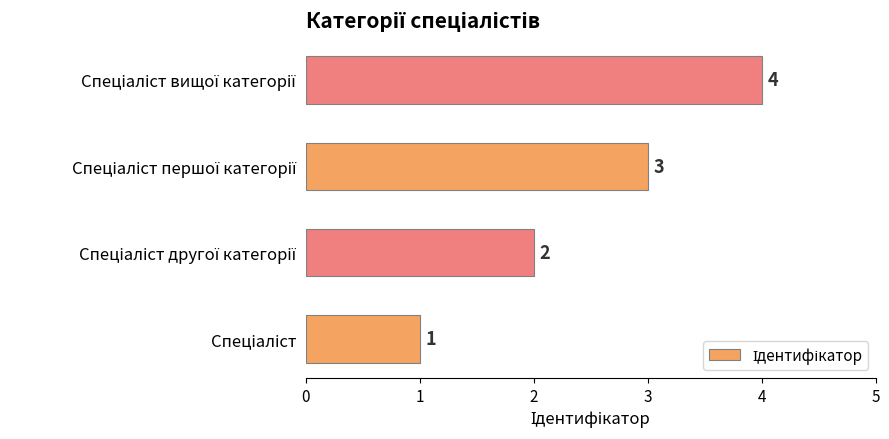

How many values are between 2 and 4?

3